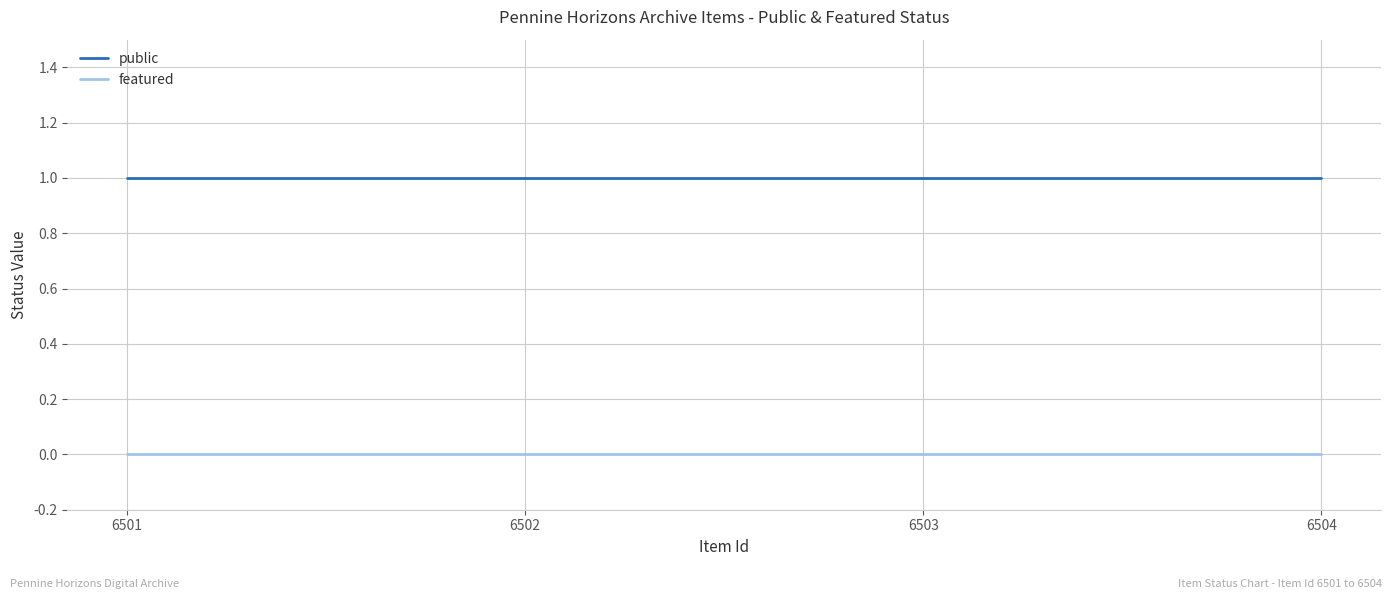

List the series in order of their peak value, highest first.

public, featured